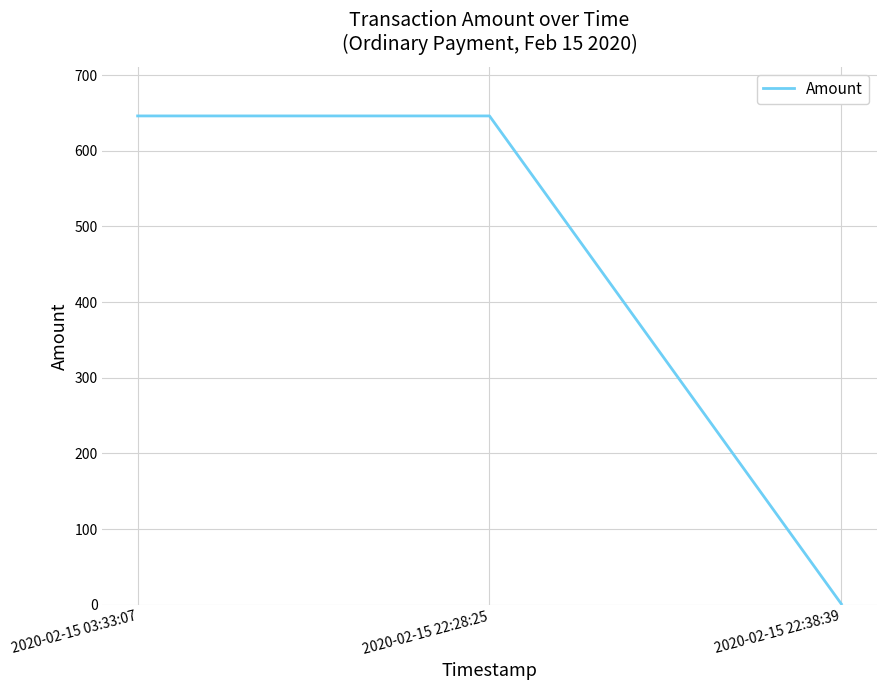

What is the difference between the second highest and minimum values?

645.0